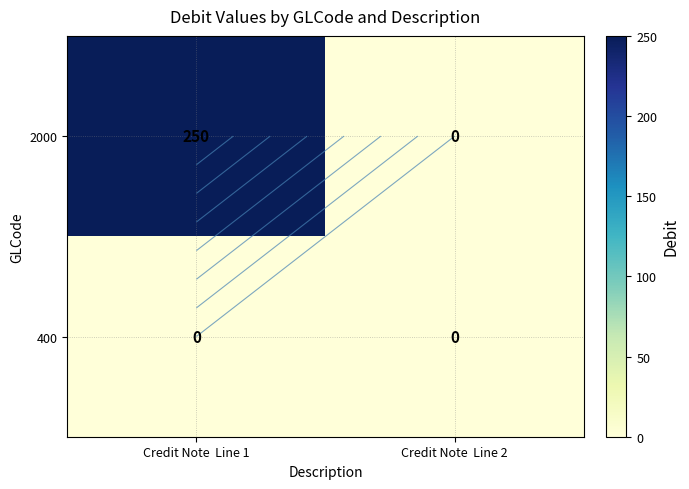

What is the approximate value of 2000 at Credit Note Line 1?

250